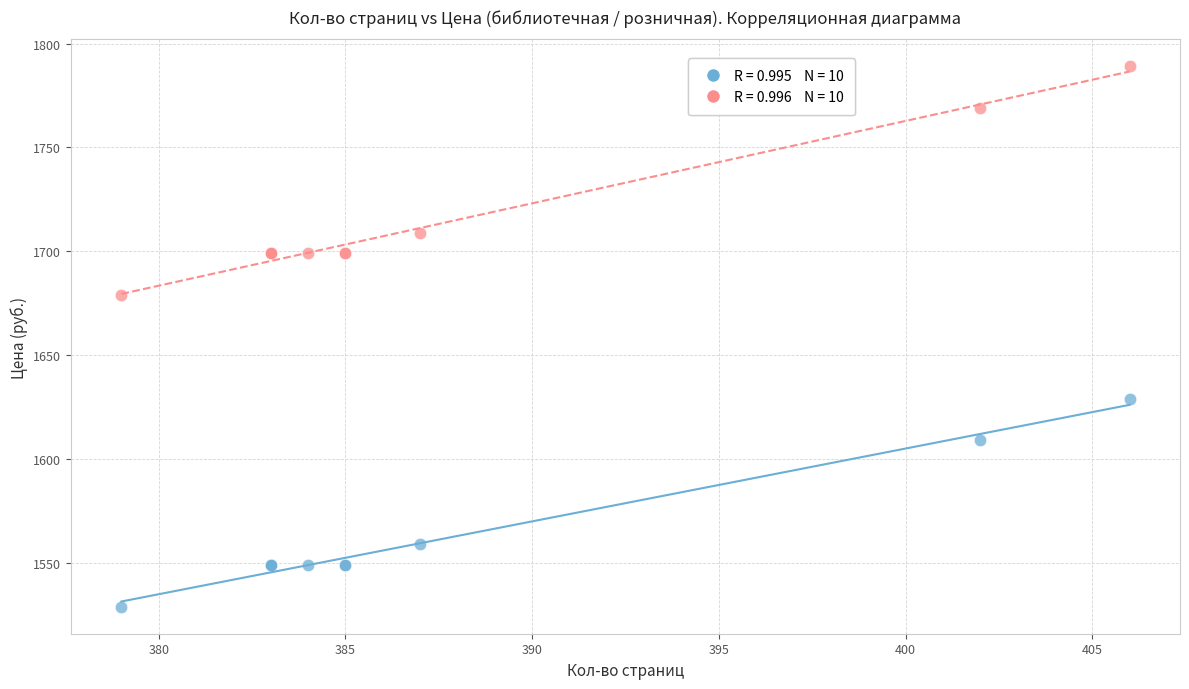

Across all series, what Y value is closest to 1659?

1679